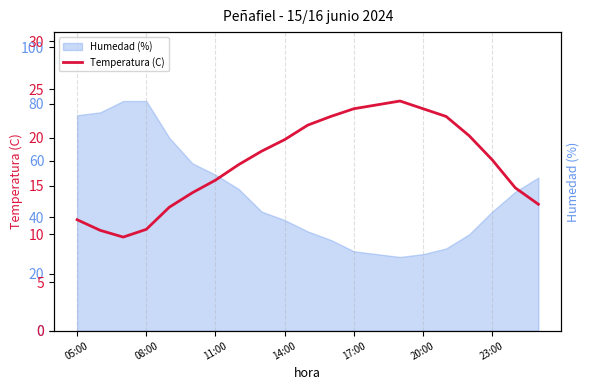

The value at 8 is 27.6. True or false?

False